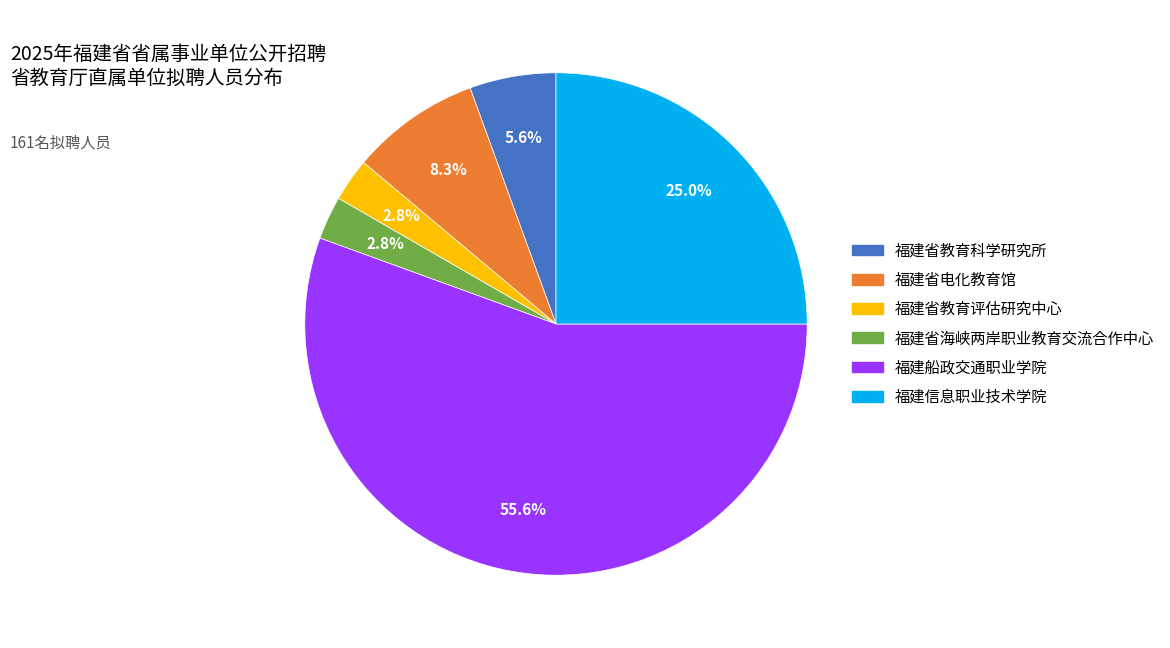

Count the number of slices in the pie.

6